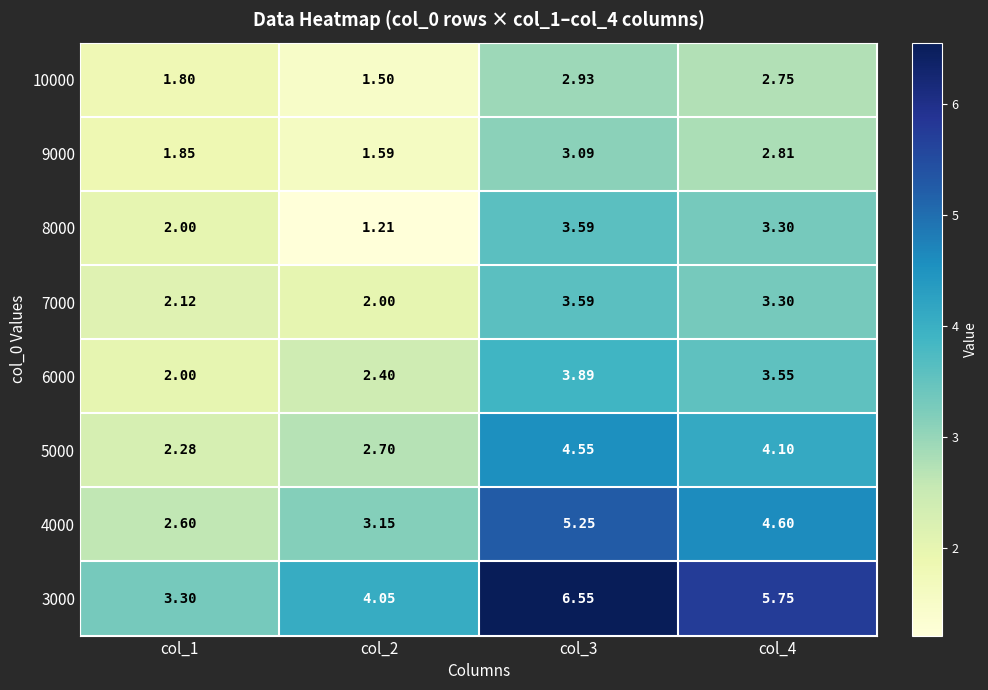

Is the value of 7000 at col_1 greater than the value of 10000 at col_4?

No